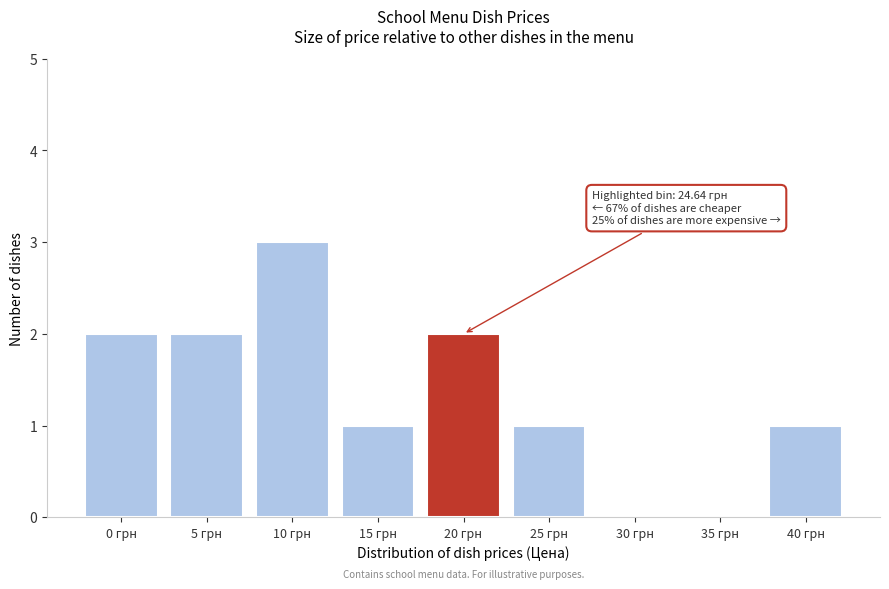

Reading right to left, what are all the values shown in this chart?

40 грн=1	35 грн=0	30 грн=0	25 грн=1	20 грн=2	15 грн=1	10 грн=3	5 грн=2	0 грн=2